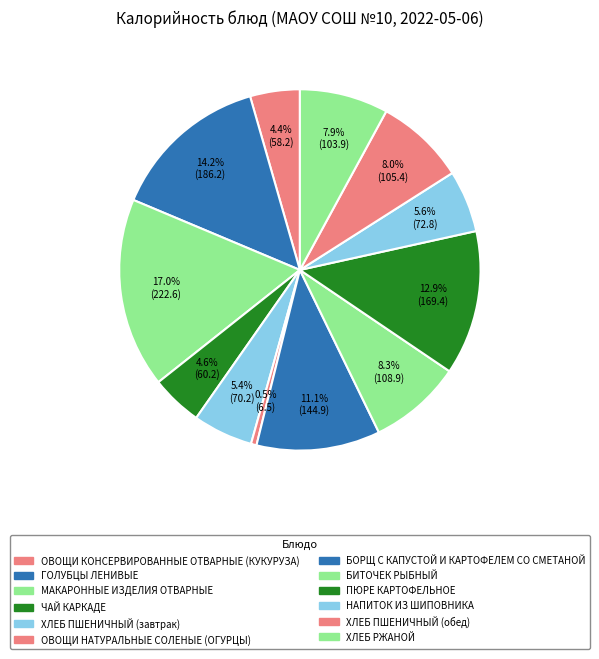

Which has a higher value, ЧАЙ КАРКАДЕ or БОРЩ С КАПУСТОЙ И КАРТОФЕЛЕМ СО СМЕТАНОЙ?

БОРЩ С КАПУСТОЙ И КАРТОФЕЛЕМ СО СМЕТАНОЙ